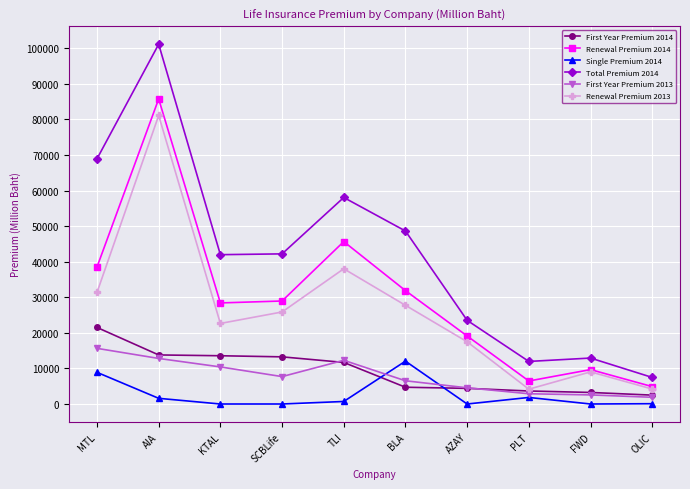

What is the difference between the Renewal Premium 2014 values at PLT and TLI?

39187.3